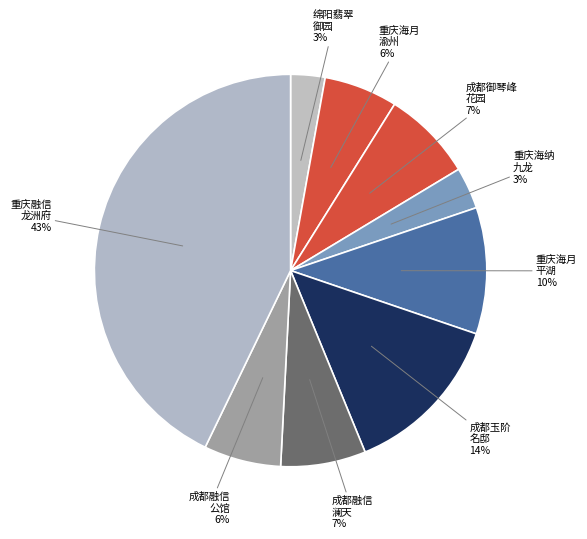

What is the smallest slice in the pie chart?

绵阳翡翠御园